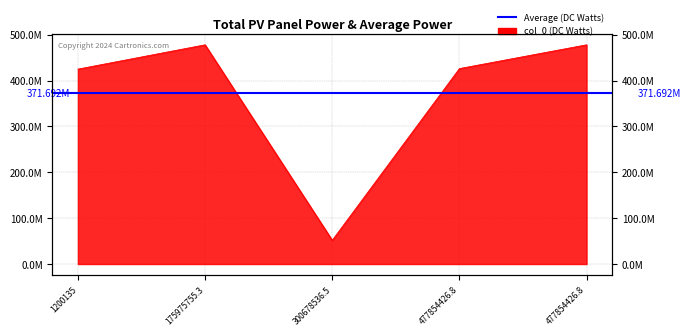

What is the difference between the values at 175975755.3 and 477854426.8?

51846650.5